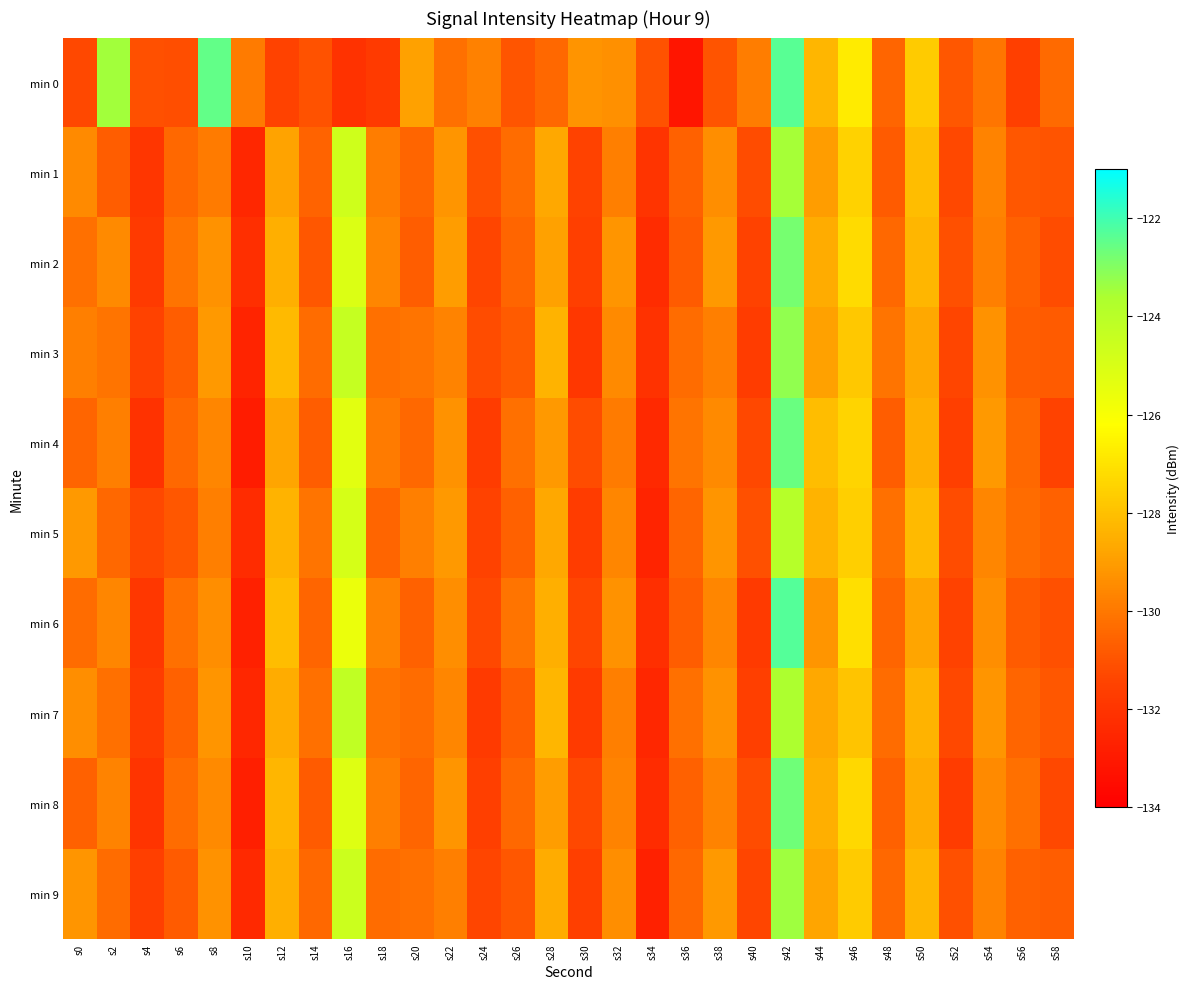

Reading left to right, transcribe all the data shown in this chart.

min 0: s0=-131.3	s2=-123.4	s4=-131.1	s6=-131.1	s8=-122.5	s10=-129.9	s12=-131.5	s14=-131.0	s16=-132.1	s18=-131.8	s20=-128.9	s22=-130.2	s24=-129.7	s26=-130.9	s28=-130.4	s30=-129.3	s32=-129.3	s34=-131.0	s36=-133.2	s38=-131.0	s40=-129.9	s42=-122.4	s44=-128.3	s46=-126.8	s48=-130.5	s50=-127.7	s52=-130.9	s54=-130.1	s56=-131.6	s58=-130.4
min 1: s0=-129.5	s2=-130.7	s4=-131.9	s6=-130.4	s8=-129.9	s10=-132.5	s12=-128.9	s14=-130.6	s16=-124.7	s18=-129.9	s20=-130.5	s22=-129.2	s24=-131.1	s26=-130.3	s28=-128.7	s30=-131.5	s32=-129.8	s34=-132.0	s36=-130.6	s38=-129.4	s40=-131.2	s42=-123.5	s44=-129.0	s46=-127.5	s48=-130.8	s50=-128.1	s52=-131.3	s54=-129.7	s56=-130.9	s58=-131.0
min 2: s0=-130.2	s2=-129.5	s4=-131.8	s6=-130.1	s8=-129.3	s10=-132.2	s12=-128.5	s14=-130.9	s16=-125.1	s18=-129.6	s20=-130.7	s22=-129.0	s24=-131.4	s26=-130.5	s28=-128.9	s30=-131.6	s32=-129.2	s34=-132.3	s36=-130.8	s38=-129.1	s40=-131.5	s42=-122.8	s44=-128.6	s46=-127.2	s48=-130.4	s50=-128.3	s52=-131.1	s54=-129.8	s56=-130.6	s58=-131.2
min 3: s0=-129.8	s2=-130.1	s4=-131.5	s6=-130.7	s8=-129.1	s10=-132.6	s12=-128.2	s14=-130.3	s16=-124.4	s18=-130.2	s20=-130.1	s22=-129.7	s24=-131.2	s26=-130.8	s28=-128.4	s30=-131.9	s32=-129.5	s34=-132.1	s36=-130.3	s38=-129.8	s40=-131.7	s42=-123.2	s44=-128.9	s46=-127.8	s48=-130.1	s50=-128.7	s52=-131.4	s54=-129.3	s56=-130.7	s58=-130.8
min 4: s0=-130.5	s2=-129.8	s4=-132.1	s6=-130.4	s8=-129.6	s10=-132.9	s12=-128.8	s14=-130.7	s16=-125.3	s18=-129.9	s20=-130.4	s22=-129.3	s24=-131.7	s26=-130.2	s28=-129.1	s30=-131.2	s32=-129.9	s34=-132.4	s36=-130.1	s38=-129.5	s40=-131.3	s42=-122.6	s44=-128.1	s46=-127.4	s48=-130.7	s50=-128.5	s52=-131.6	s54=-129.1	s56=-130.4	s58=-131.5
min 5: s0=-129.1	s2=-130.4	s4=-131.3	s6=-130.9	s8=-129.8	s10=-132.3	s12=-128.4	s14=-130.1	s16=-124.9	s18=-130.5	s20=-129.8	s22=-129.1	s24=-131.5	s26=-130.6	s28=-128.7	s30=-131.7	s32=-129.6	s34=-132.6	s36=-130.5	s38=-129.2	s40=-131.1	s42=-123.9	s44=-128.4	s46=-127.6	s48=-130.2	s50=-128.2	s52=-131.2	s54=-129.6	s56=-130.3	s58=-130.6
min 6: s0=-130.3	s2=-129.6	s4=-131.9	s6=-130.2	s8=-129.4	s10=-132.7	s12=-128.1	s14=-130.5	s16=-125.6	s18=-129.7	s20=-130.6	s22=-129.4	s24=-131.3	s26=-130.1	s28=-128.5	s30=-131.4	s32=-129.3	s34=-132.2	s36=-130.7	s38=-129.6	s40=-131.8	s42=-122.3	s44=-129.2	s46=-127.1	s48=-130.5	s50=-128.8	s52=-131.5	s54=-129.4	s56=-130.8	s58=-131.1
min 7: s0=-129.4	s2=-130.2	s4=-131.7	s6=-130.6	s8=-129.2	s10=-132.5	s12=-128.6	s14=-130.2	s16=-124.2	s18=-130.1	s20=-130.3	s22=-129.6	s24=-131.8	s26=-130.7	s28=-128.3	s30=-131.8	s32=-129.8	s34=-132.5	s36=-130.2	s38=-129.3	s40=-131.6	s42=-123.6	s44=-128.7	s46=-127.9	s48=-130.3	s50=-128.4	s52=-131.3	s54=-129.2	s56=-130.5	s58=-130.9
min 8: s0=-130.6	s2=-129.7	s4=-132.0	s6=-130.3	s8=-129.5	s10=-132.8	s12=-128.3	s14=-130.8	s16=-125.2	s18=-129.8	s20=-130.5	s22=-129.2	s24=-131.6	s26=-130.4	s28=-129.0	s30=-131.3	s32=-129.7	s34=-132.3	s36=-130.6	s38=-129.7	s40=-131.2	s42=-122.7	s44=-128.5	s46=-127.3	s48=-130.6	s50=-128.6	s52=-131.7	s54=-129.5	s56=-130.2	s58=-131.3
min 9: s0=-129.2	s2=-130.3	s4=-131.6	s6=-130.8	s8=-129.3	s10=-132.4	s12=-128.5	s14=-130.4	s16=-124.6	s18=-130.3	s20=-130.2	s22=-129.8	s24=-131.4	s26=-130.9	s28=-128.6	s30=-131.6	s32=-129.4	s34=-132.7	s36=-130.4	s38=-129.1	s40=-131.4	s42=-123.4	s44=-128.8	s46=-127.7	s48=-130.4	s50=-128.3	s52=-131.1	s54=-129.7	s56=-130.6	s58=-130.7